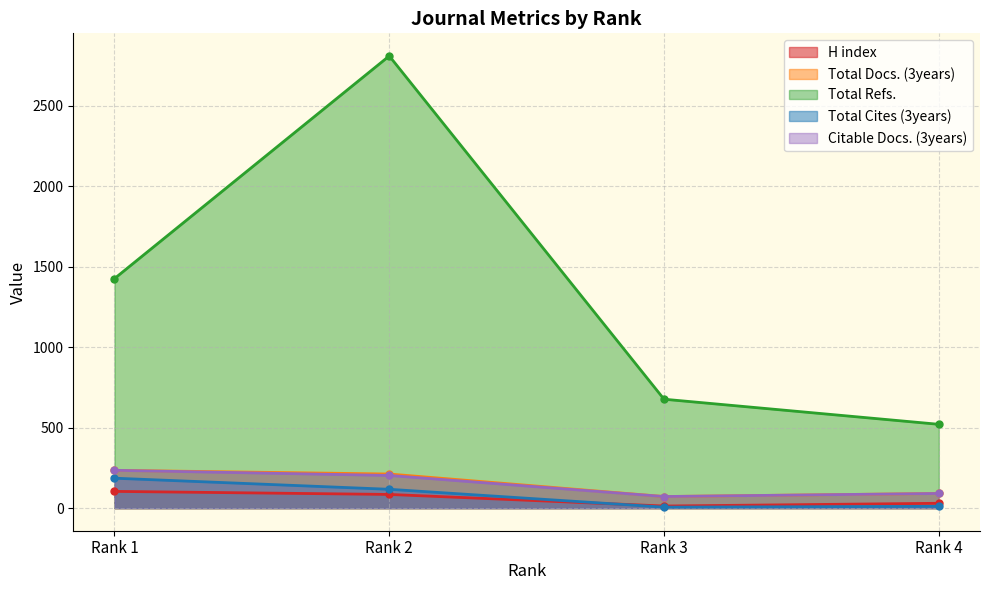

Which category has the highest value across all series?

Rank 2